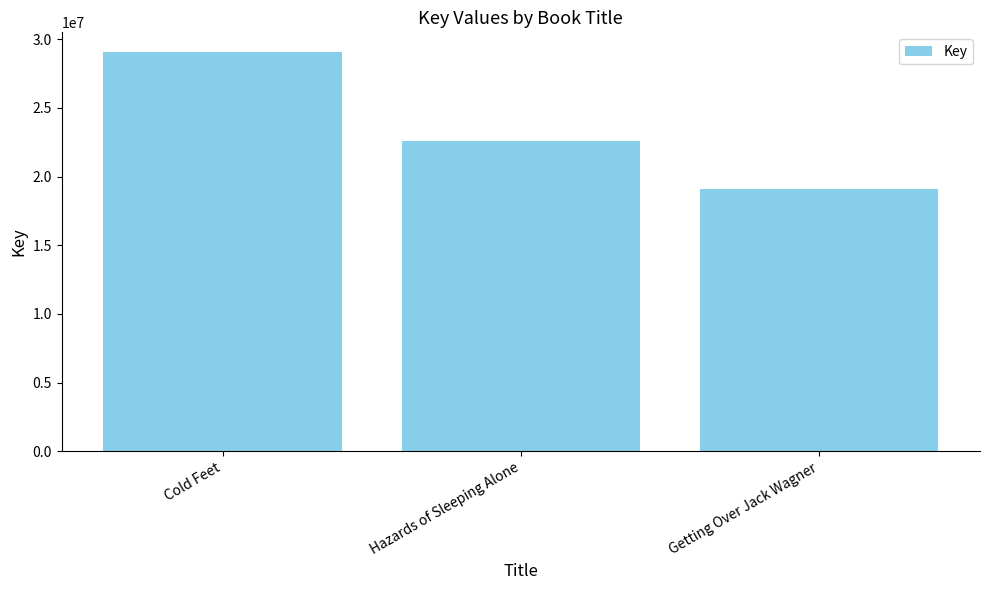

How many bars are there in total?

3